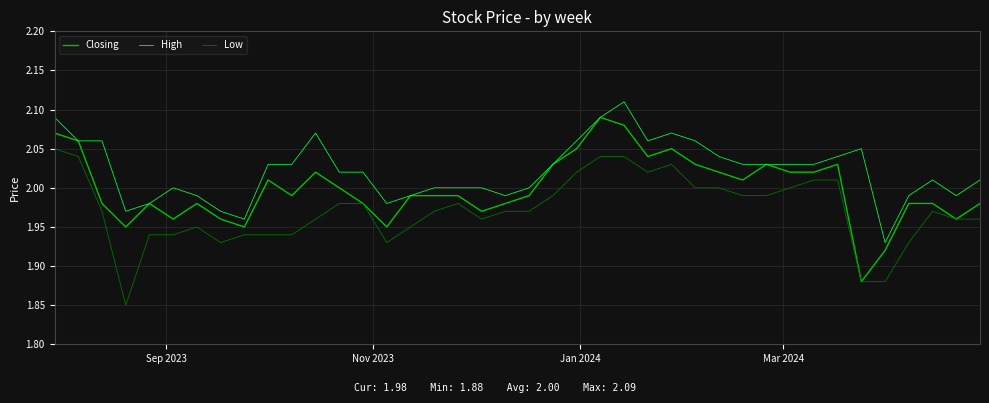

What is the sum of all Low values?

78.9